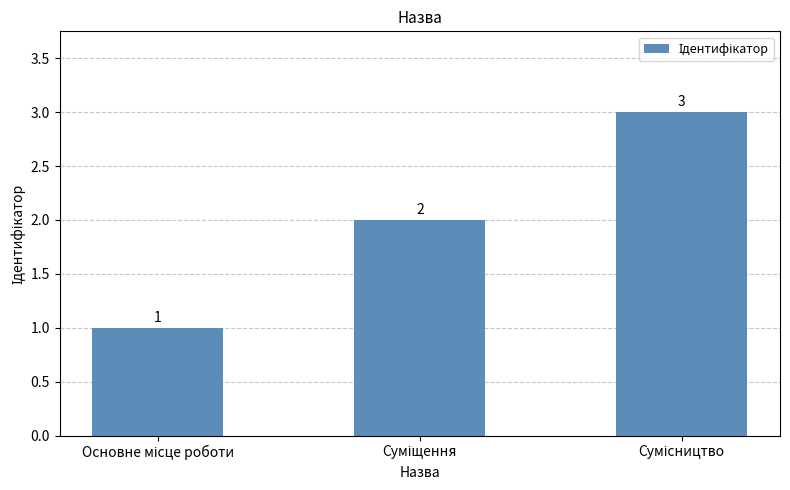

What is the maximum value shown in the chart?

3